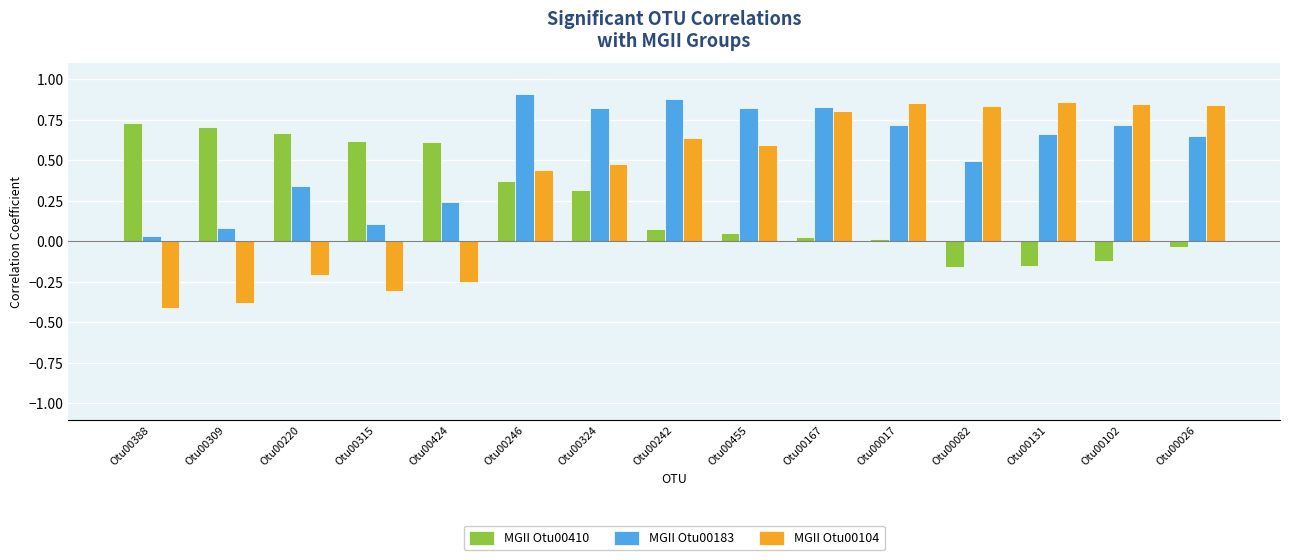

Which series has the largest total across all categories?

MGII Otu00183